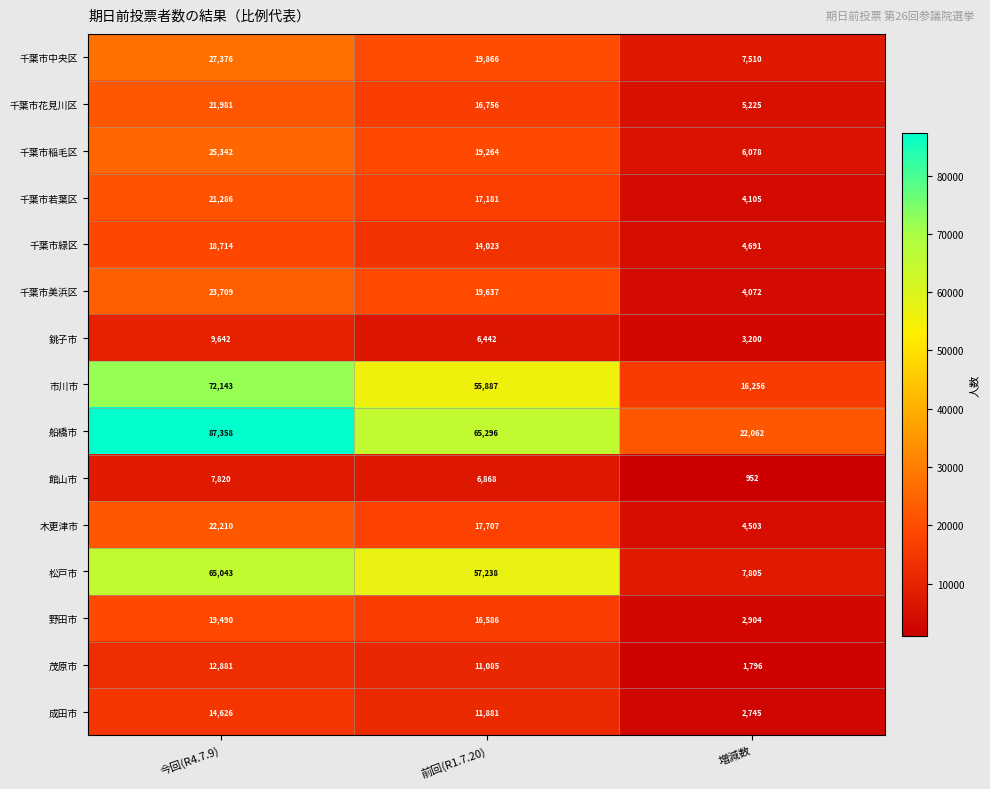

What is the smallest value displayed?

952